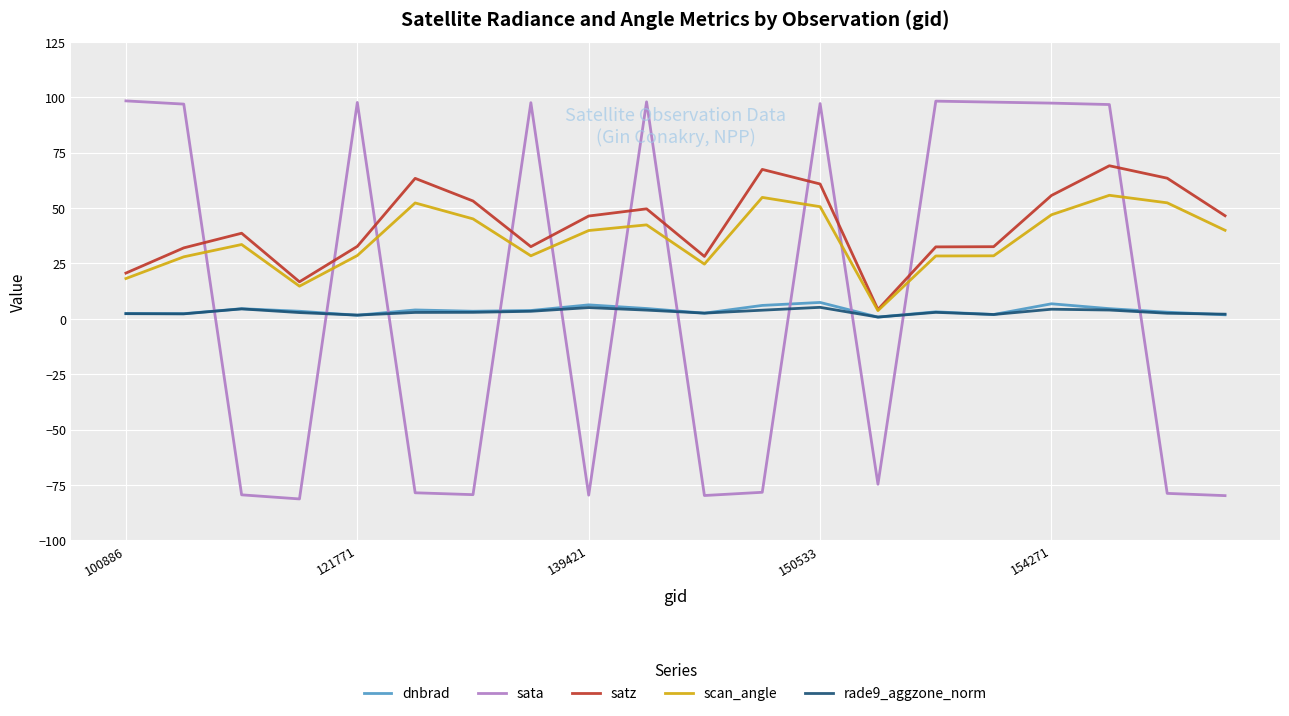

After their last crossing, which series has the higher values: sata or satz?

satz